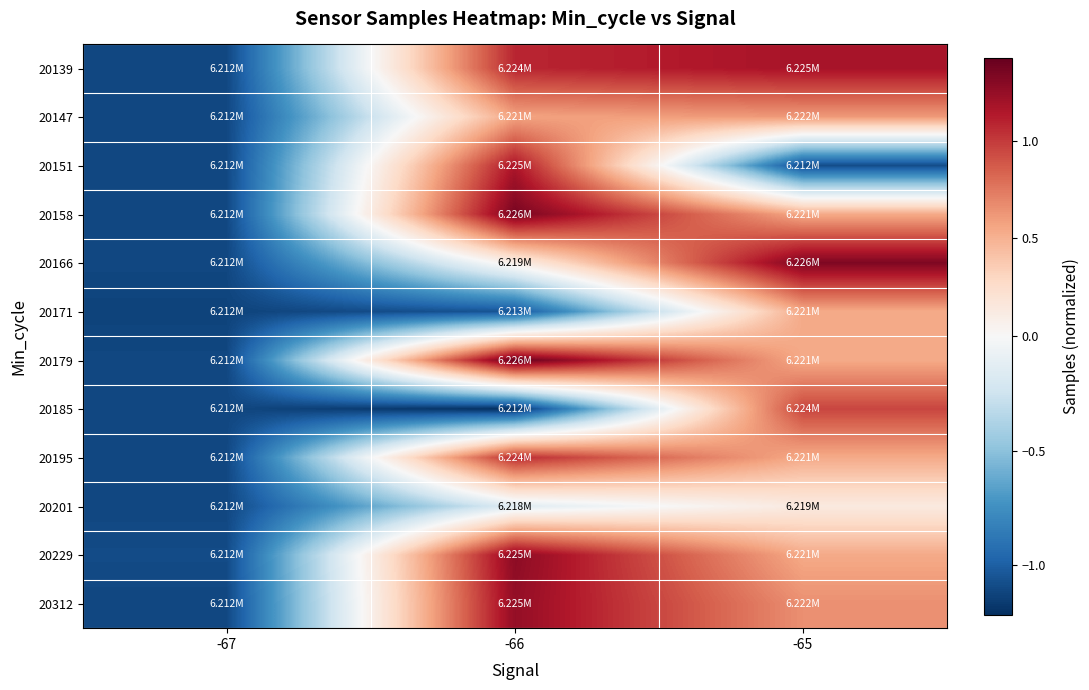

Reading left to right, transcribe all the data shown in this chart.

20139: -67=-1.1	-66=1.1	-65=1.2
20147: -67=-1.1	-66=0.6	-65=0.6
20151: -67=-1.1	-66=1.2	-65=-1.1
20158: -67=-1.1	-66=1.4	-65=0.5
20166: -67=-1.1	-66=0.1	-65=1.3
20171: -67=-1.1	-66=-1.0	-65=0.5
20179: -67=-1.1	-66=1.4	-65=0.5
20185: -67=-1.1	-66=-1.2	-65=1.0
20195: -67=-1.1	-66=1.1	-65=0.5
20201: -67=-1.1	-66=-0.1	-65=0.1
20229: -67=-1.1	-66=1.3	-65=0.5
20312: -67=-1.1	-66=1.3	-65=0.7